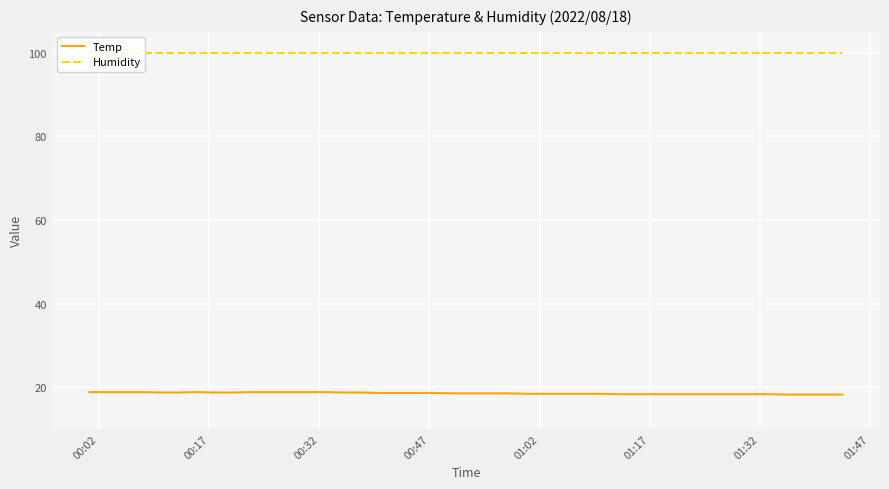

Rank the series by their average value, from highest to lowest.

Humidity, Temp